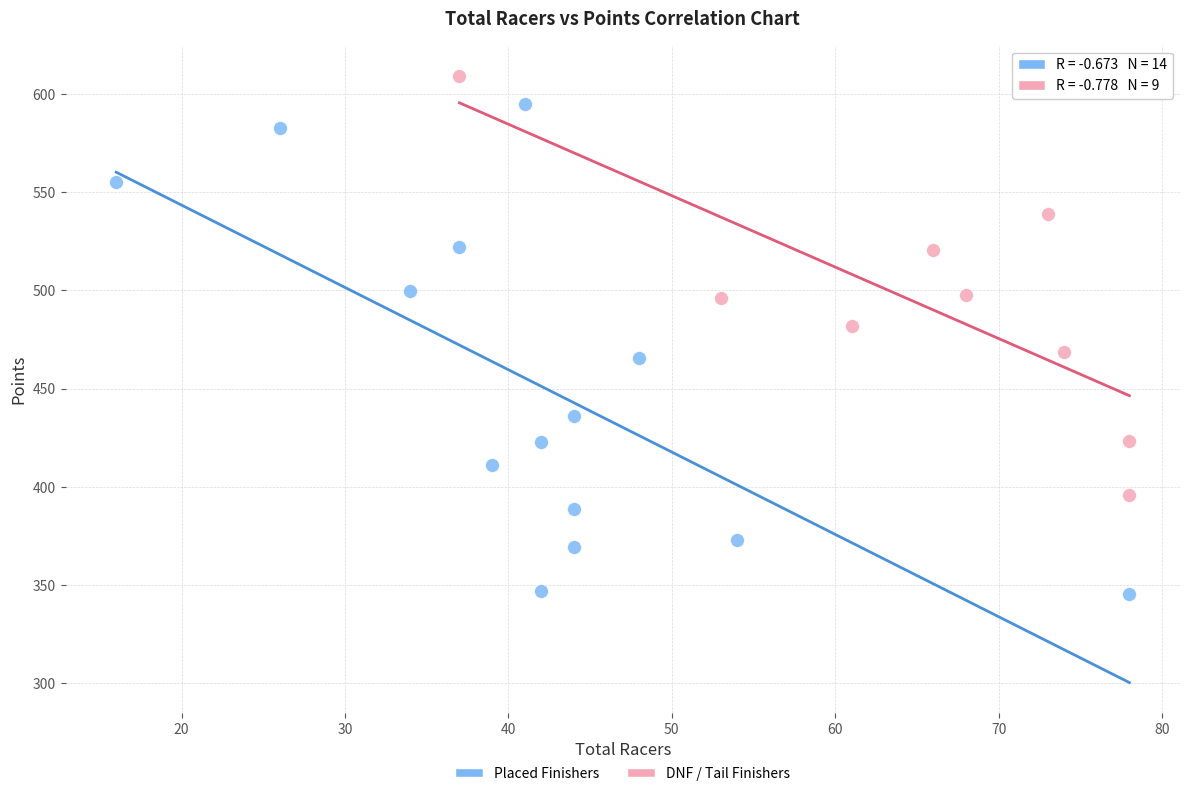

What are all the series names shown in the legend?

Placed Finishers, DNF / Tail Finishers